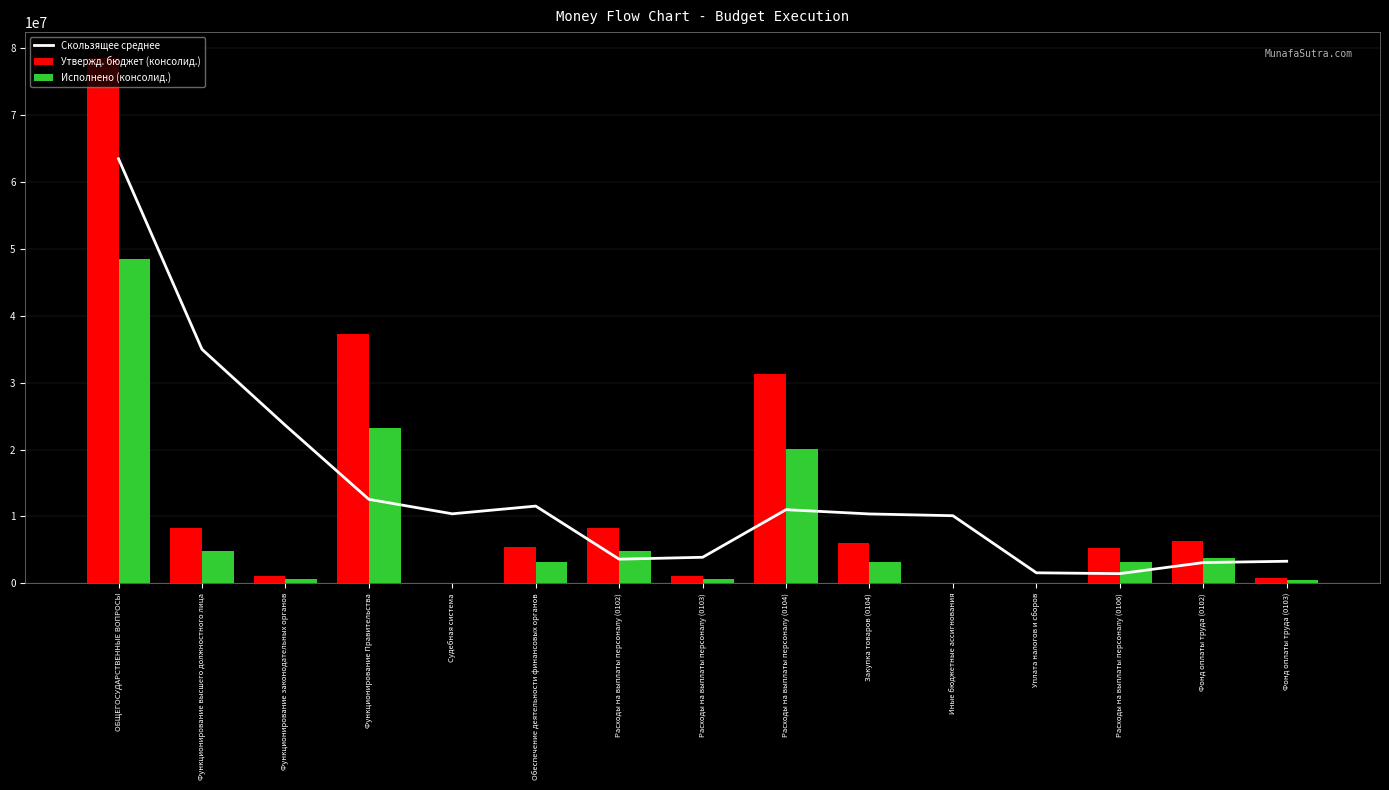

How many groups of bars are there?

15